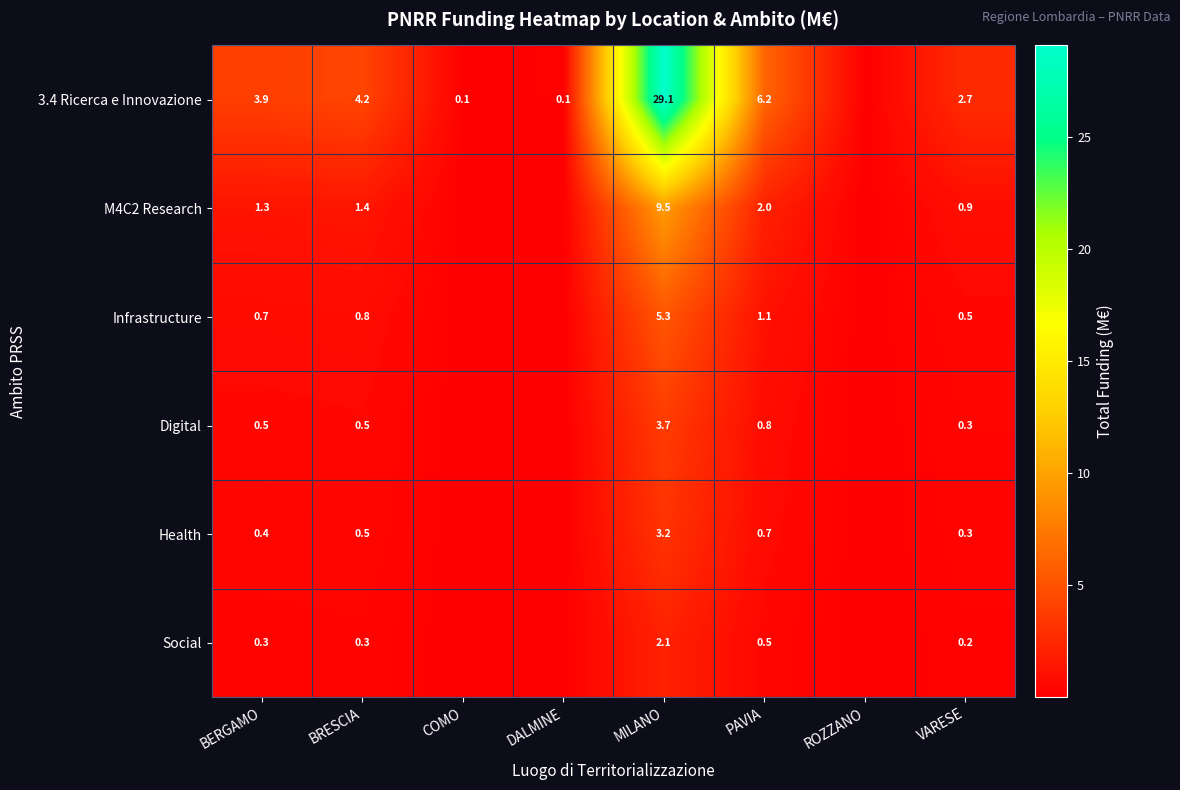

Is the value of Infrastructure at MILANO greater than the value of Digital at BERGAMO?

Yes